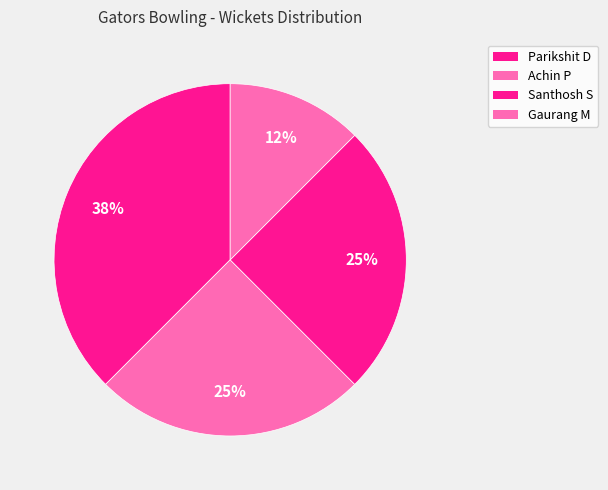

How many segments does this pie chart have?

4